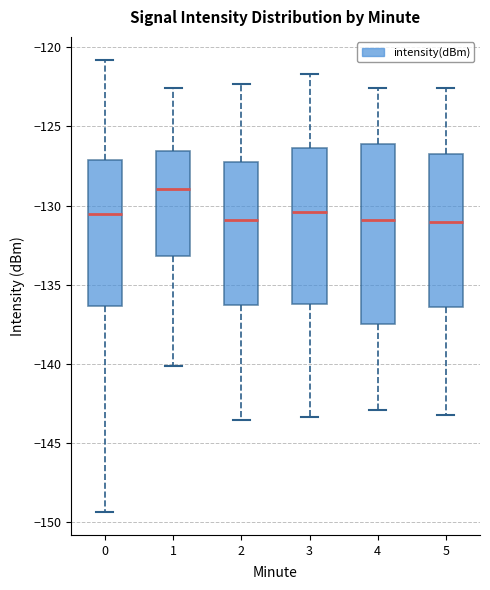

Which box's median line is the highest?

1